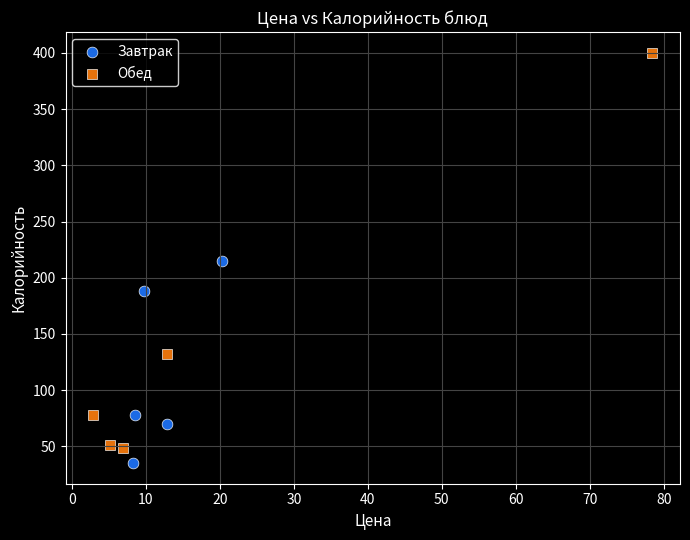

Which series contains the highest Y value?

Обед